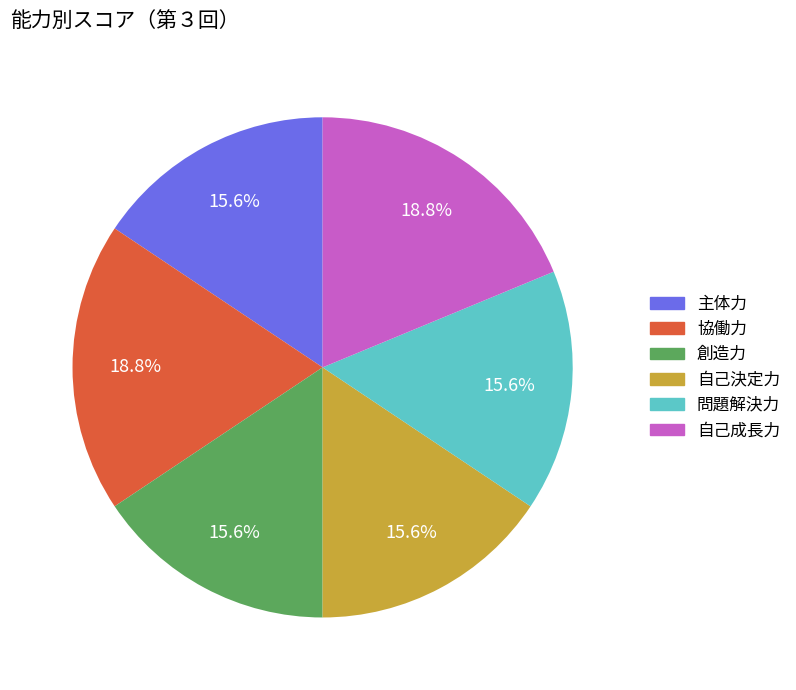

How many segments does this pie chart have?

6